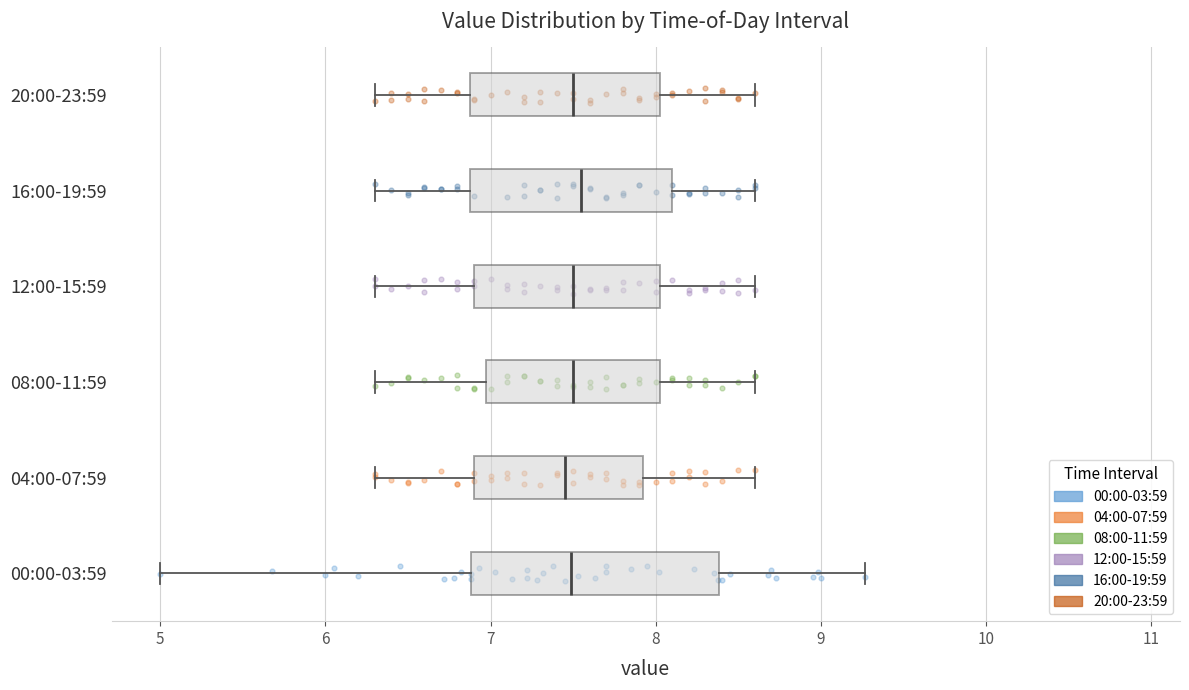

Where does the right whisker of the box for 08:00-11:59 end on the x-axis? The values are not printed on the chart, so give them approximately, as read against the axis.

8.6